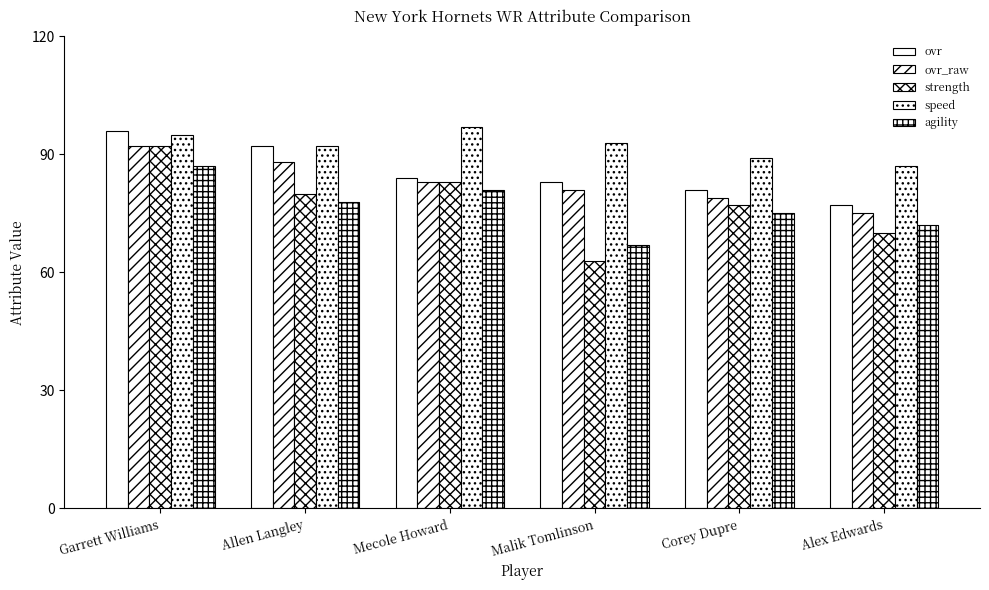

Count the number of categories in the chart.

6